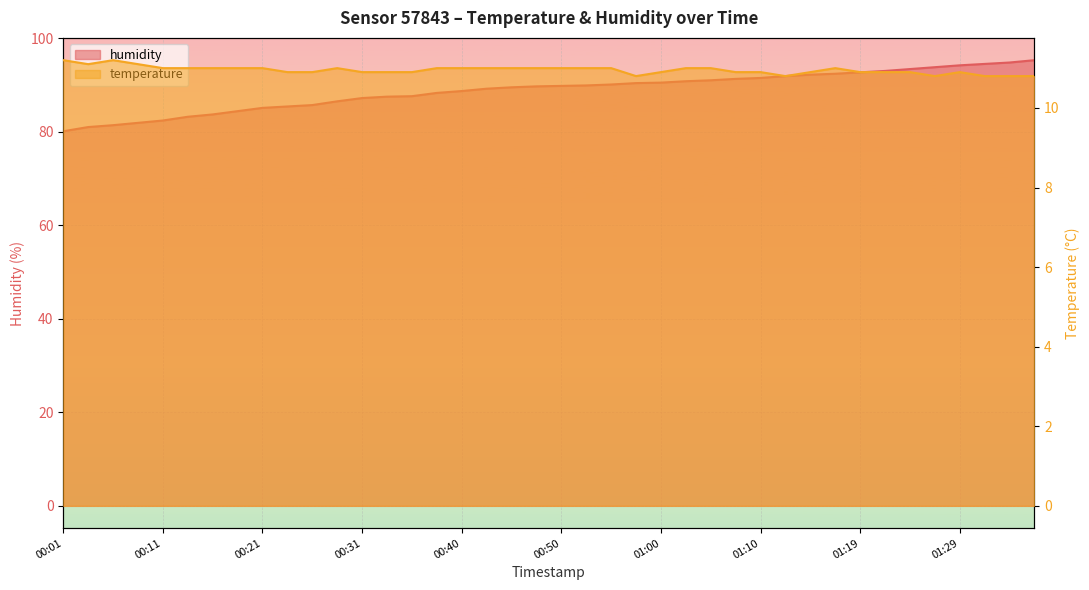

List the series in order of their overall mean, highest first.

humidity, temperature